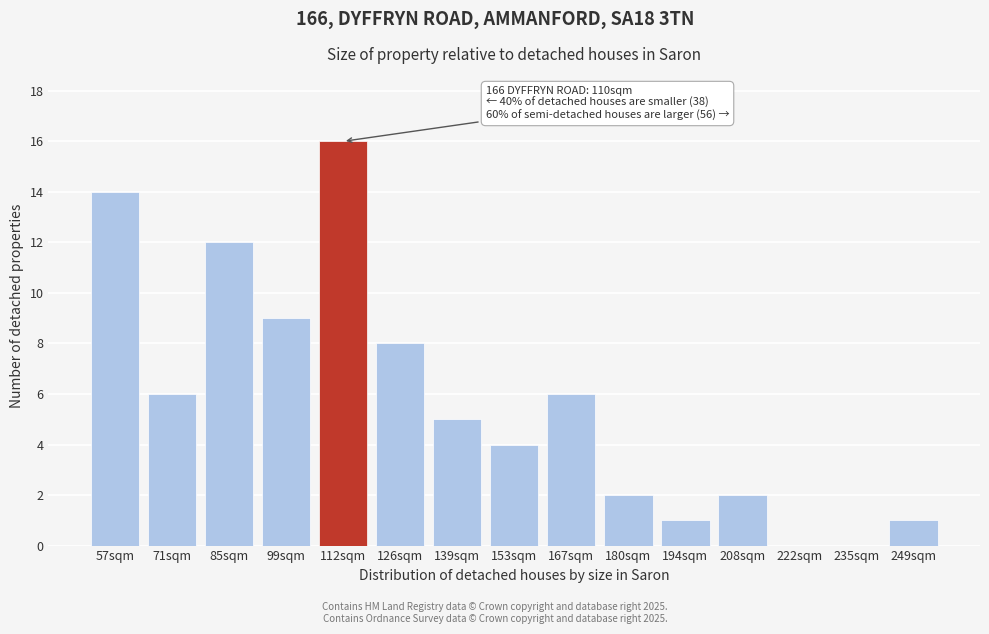

Reading right to left, what are all the values shown in this chart?

249sqm=1	235sqm=0	222sqm=0	208sqm=2	194sqm=1	180sqm=2	167sqm=6	153sqm=4	139sqm=5	126sqm=8	112sqm=16	99sqm=9	85sqm=12	71sqm=6	57sqm=14